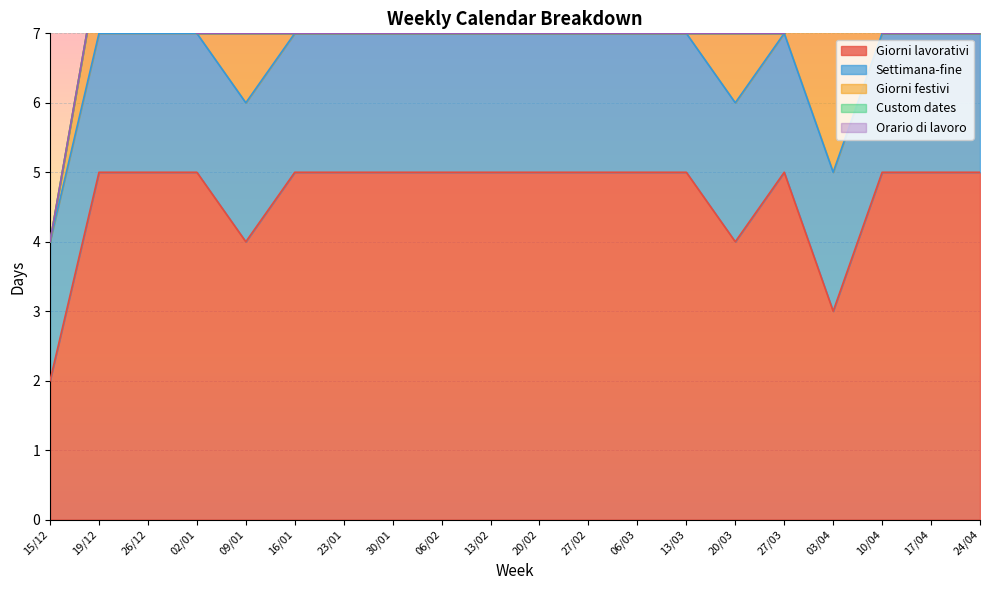

Reading right to left, list all the values displayed in this chart.

Giorni lavorativi: 24/04=5	17/04=5	10/04=5	03/04=3	27/03=5	20/03=4	13/03=5	06/03=5	27/02=5	20/02=5	13/02=5	06/02=5	30/01=5	23/01=5	16/01=5	09/01=4	02/01=5	26/12=5	19/12=5	15/12=2
Settimana-fine: 24/04=2	17/04=2	10/04=2	03/04=2	27/03=2	20/03=2	13/03=2	06/03=2	27/02=2	20/02=2	13/02=2	06/02=2	30/01=2	23/01=2	16/01=2	09/01=2	02/01=2	26/12=2	19/12=2	15/12=2
Giorni festivi: 24/04=0	17/04=0	10/04=0	03/04=3	27/03=0	20/03=1	13/03=0	06/03=0	27/02=0	20/02=0	13/02=0	06/02=0	30/01=0	23/01=0	16/01=0	09/01=1	02/01=0	26/12=1	19/12=1	15/12=0
Custom dates: 24/04=0	17/04=0	10/04=0	03/04=0	27/03=0	20/03=0	13/03=0	06/03=0	27/02=0	20/02=0	13/02=0	06/02=0	30/01=0	23/01=0	16/01=0	09/01=0	02/01=0	26/12=0	19/12=0	15/12=0
Orario di lavoro: 24/04=0	17/04=0	10/04=0	03/04=0	27/03=0	20/03=0	13/03=0	06/03=0	27/02=0	20/02=0	13/02=0	06/02=0	30/01=0	23/01=0	16/01=0	09/01=0	02/01=0	26/12=0	19/12=0	15/12=0